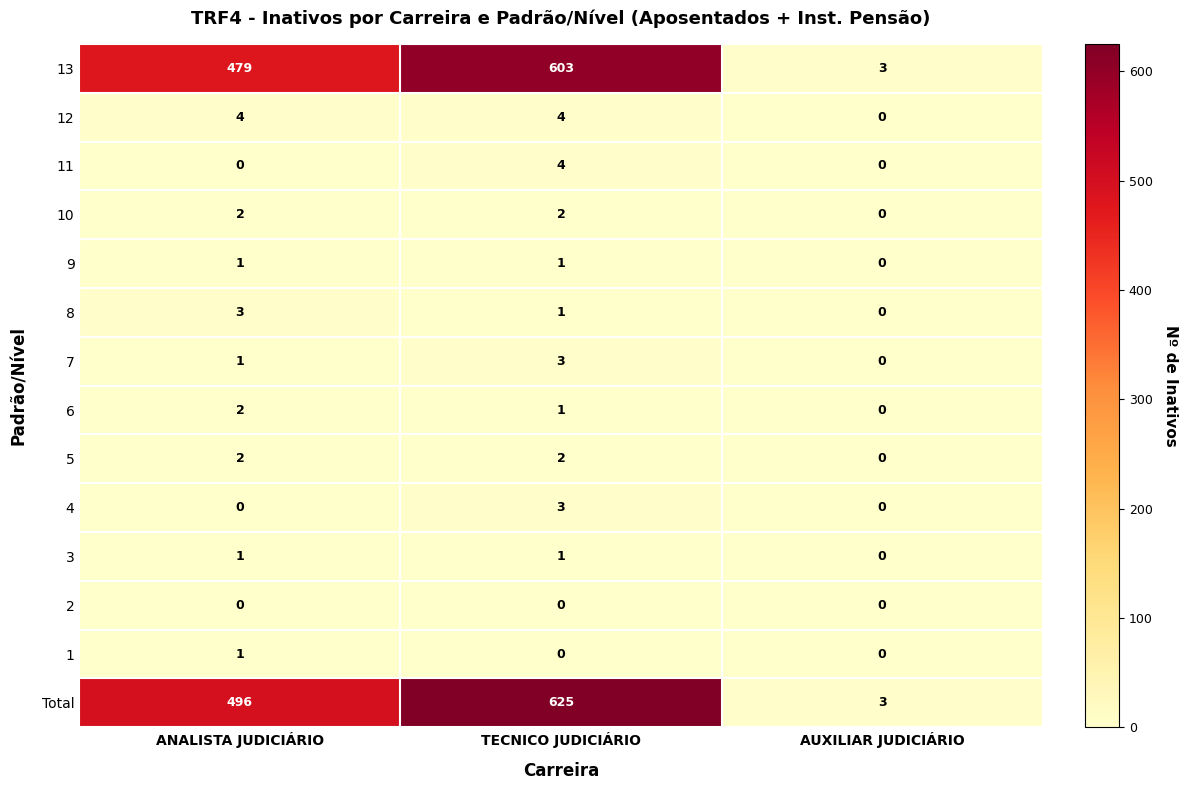

What is the sum of the 7 values at ANALISTA JUDICIÁRIO and TECNICO JUDICIÁRIO?

4